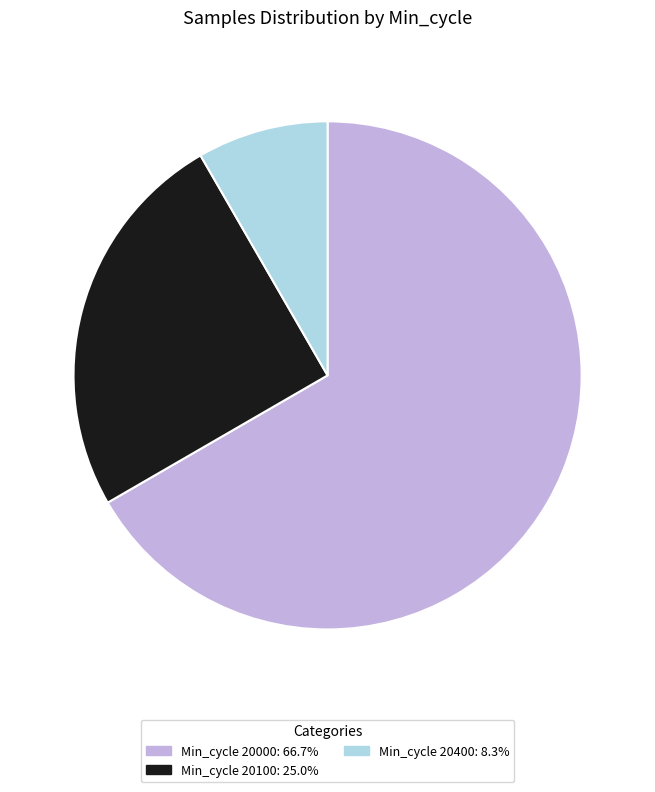

Does Min_cycle 20000: 66.7% account for over 50% of the chart?

Yes